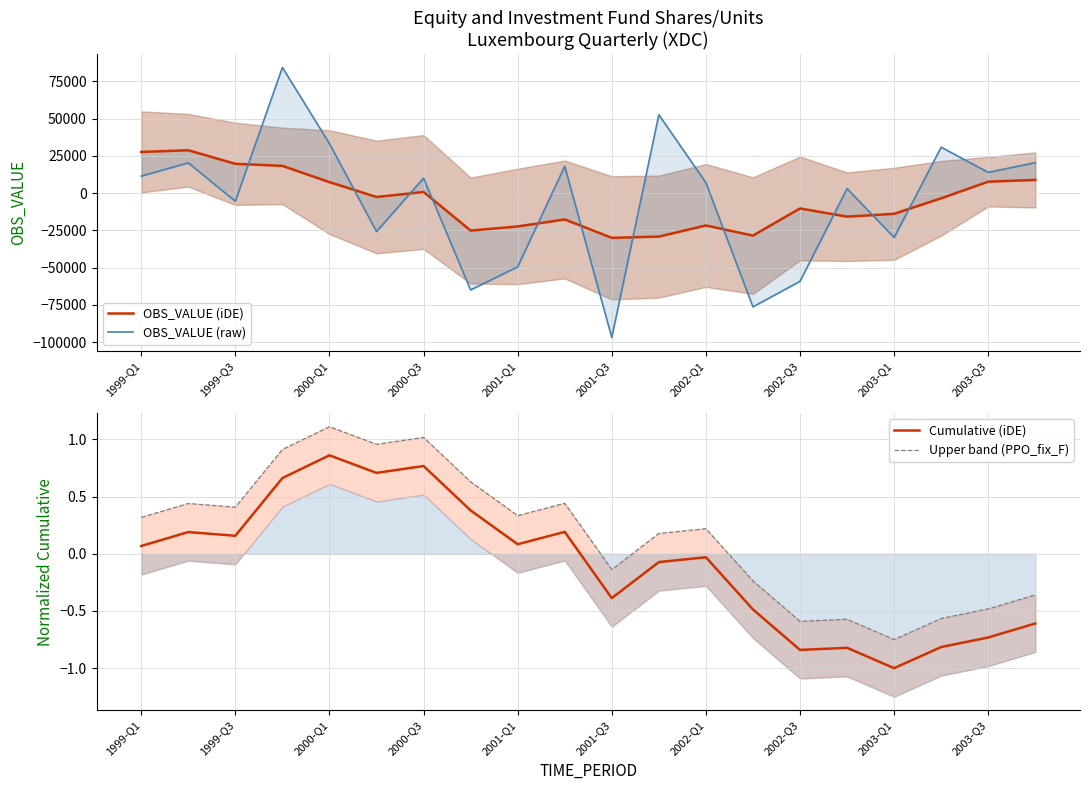

At which label is Cumulative (iDE) closest to 0?

2002-Q1